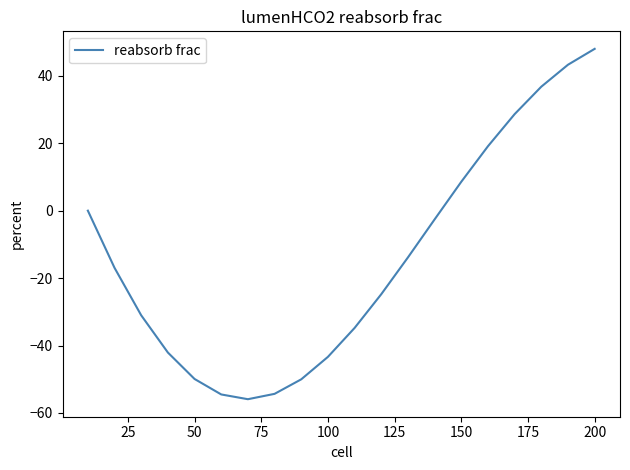

What is the maximum value shown in the chart?

48.0